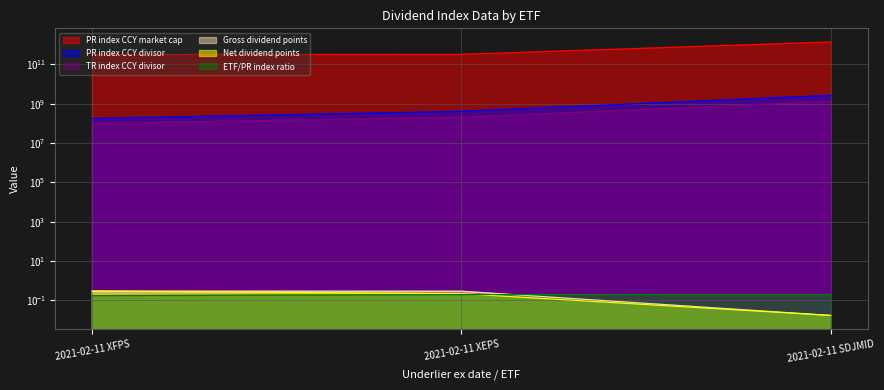

At how many categories does at least one series exceed 151836445489?

3